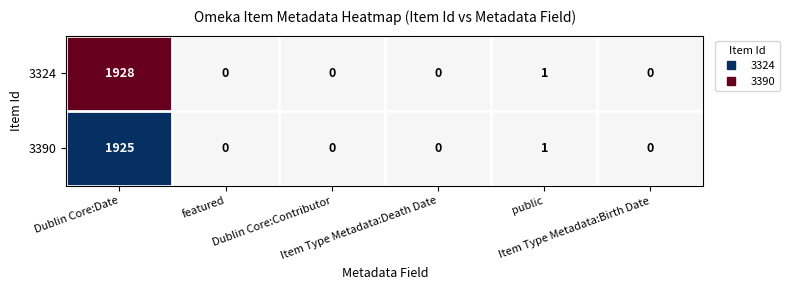

What is the sum of all 3324 values?

1929